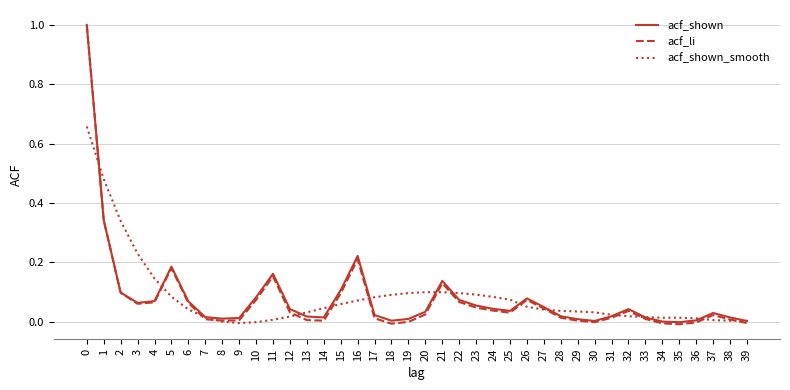

What are all the series names shown in the legend?

acf_shown, acf_li, acf_shown_smooth